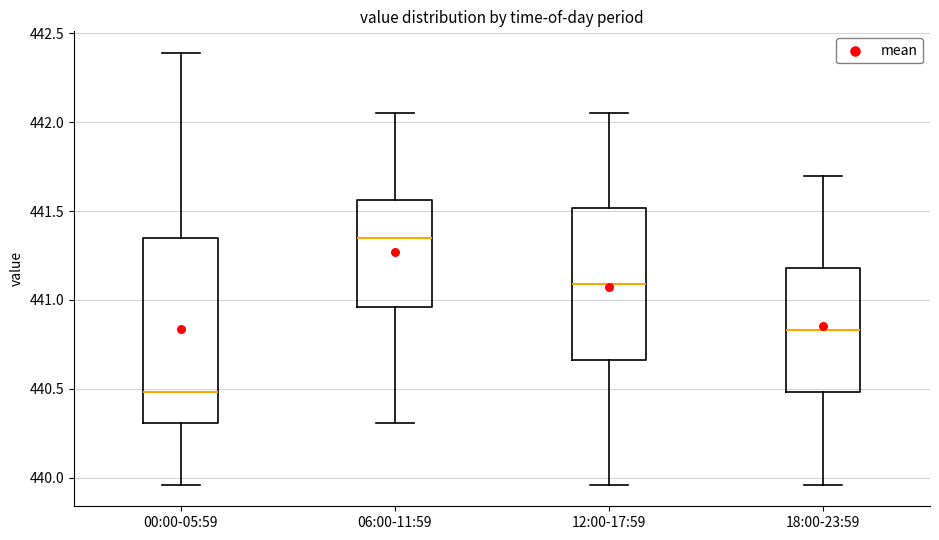

Reading left to right, read every box against the y-axis: the position of its median line, the range the box covers, and the ends of its whiskers. The values are not printed on the chart, so give them approximately, as read against the axis.

00:00-05:59: median 440.50, box 440.30 to 441.35, whiskers 439.95 to 442.40
06:00-11:59: median 441.35, box 440.95 to 441.55, whiskers 440.30 to 442.05
12:00-17:59: median 441.10, box 440.65 to 441.50, whiskers 439.95 to 442.05
18:00-23:59: median 440.85, box 440.50 to 441.20, whiskers 439.95 to 441.70